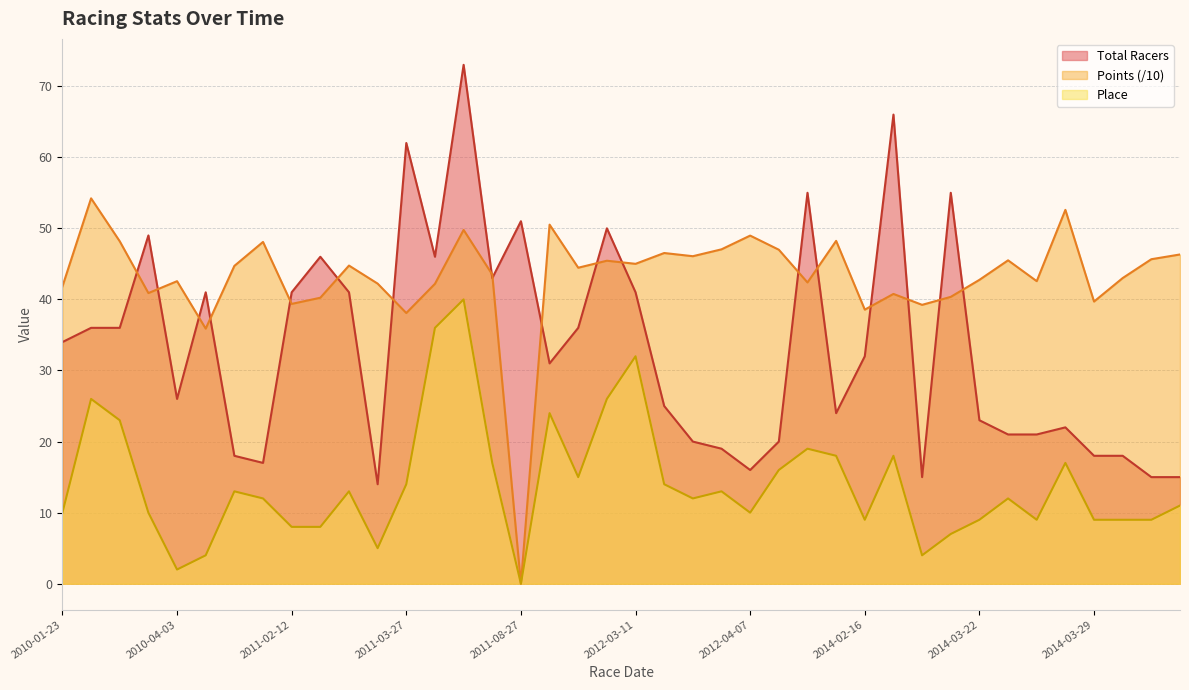

What is the label of the 24th point from the left?

2012-04-01